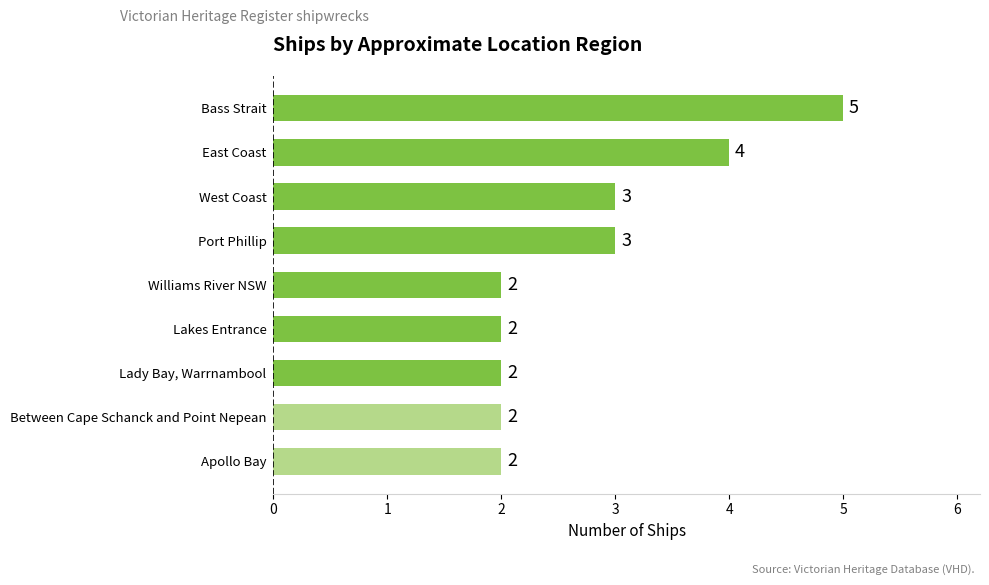

How many values are between 2 and 3?

7